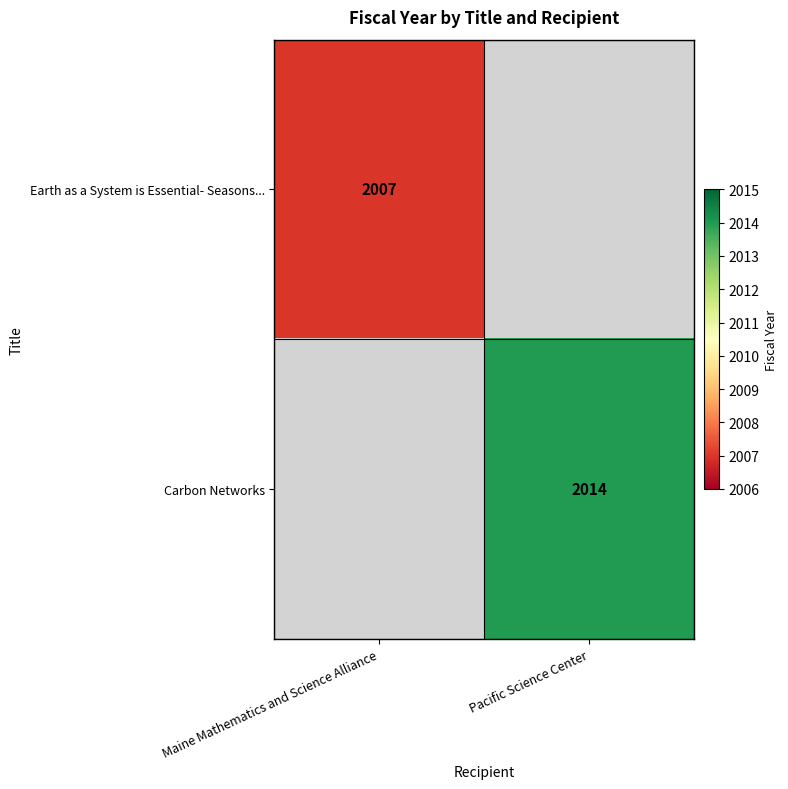

Is it true that Earth as a System is Essential- Seasons... equals 2007 at Maine Mathematics and Science Alliance?

True